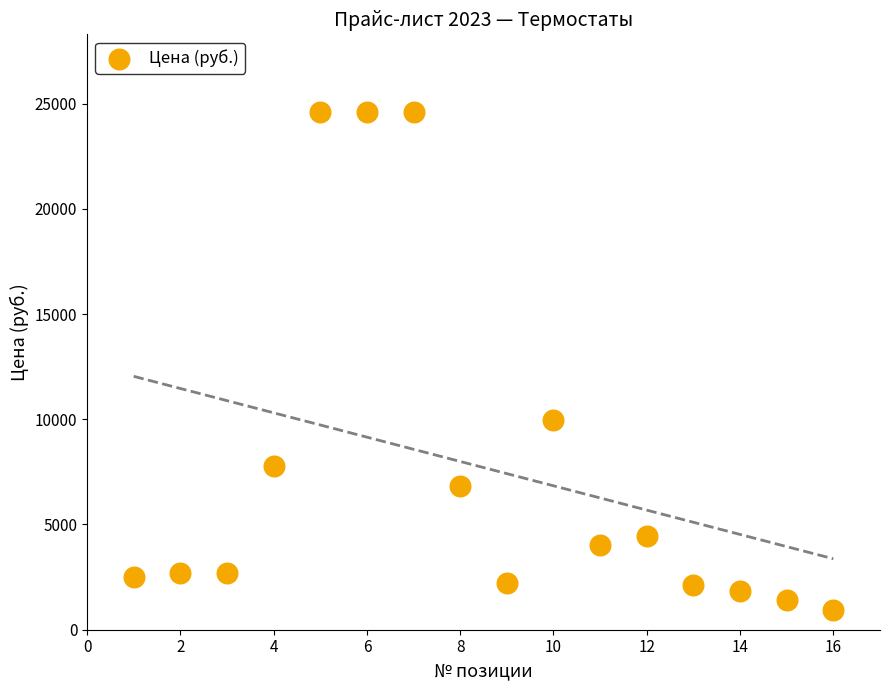

What is the range of Y values (max minus min)?

23658